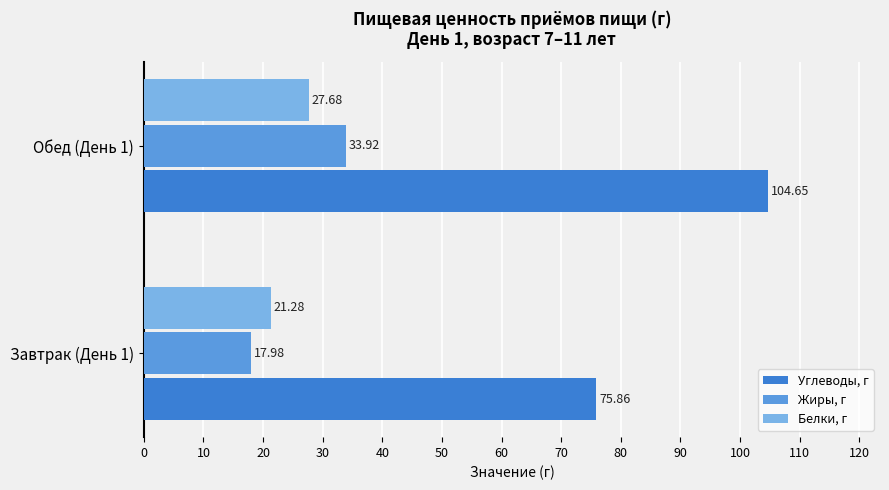

What is the maximum value for Жиры, г?

33.9